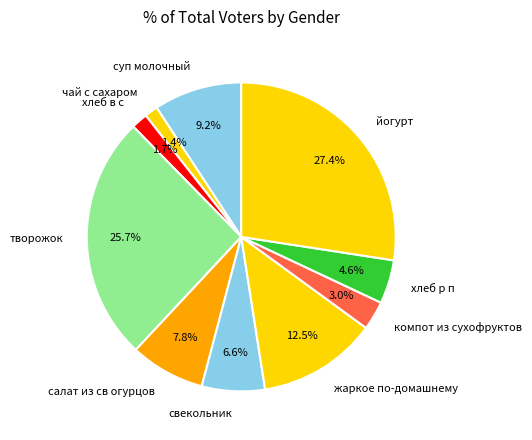

True or false: салат из св огурцов accounts for 8% of the total.

True